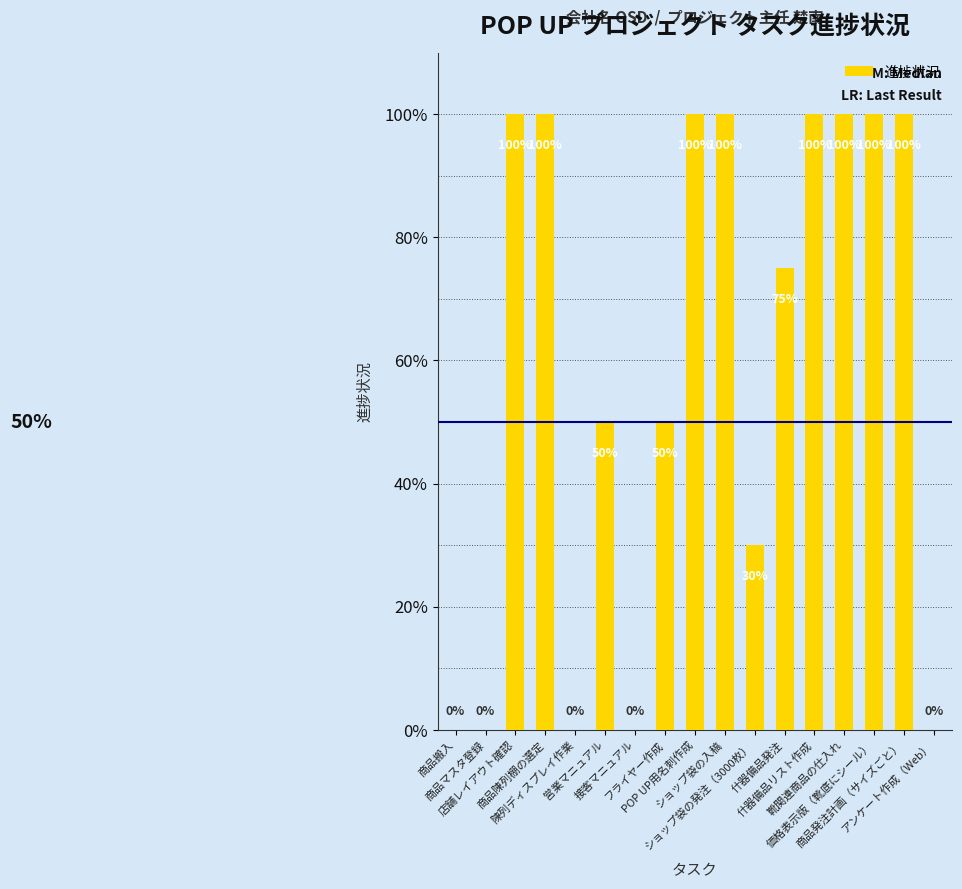

Are the bars horizontal?

No